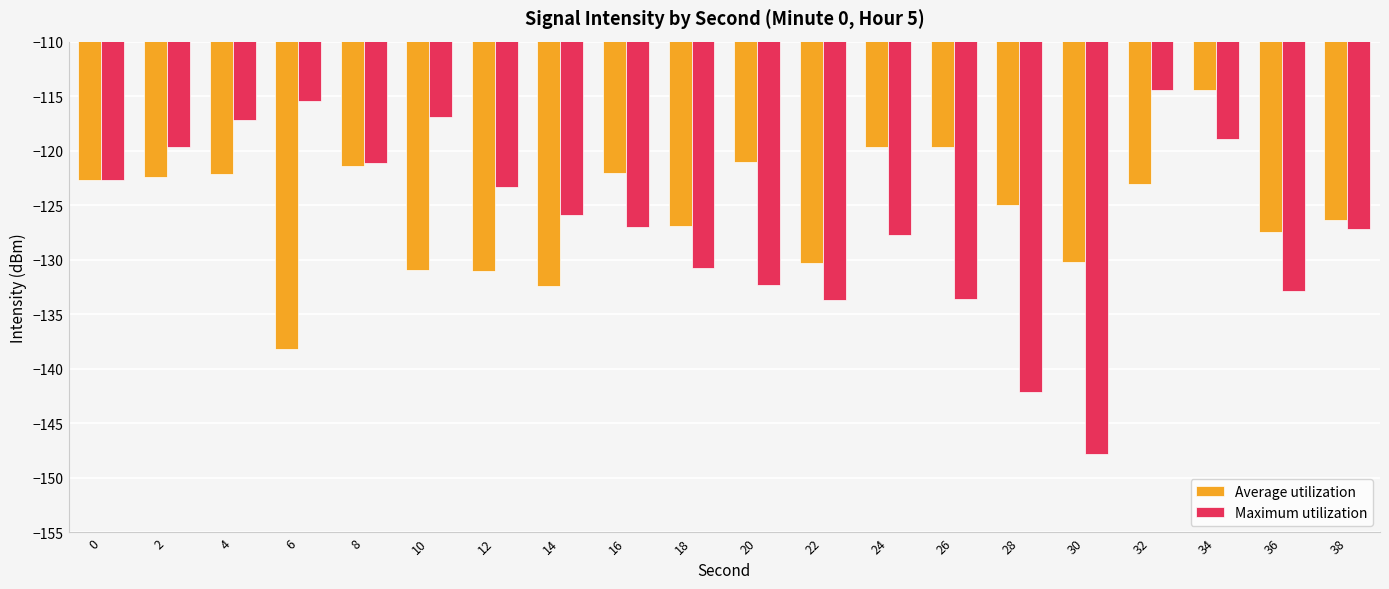

Which series has the largest total across all categories?

Average utilization